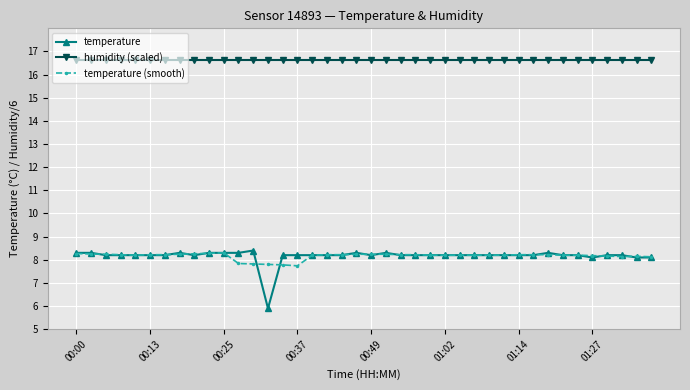

True or false: temperature has more than 1 interior local peaks.

True